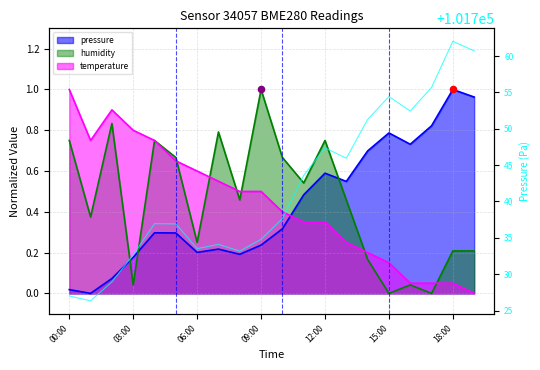

Between 13 and 7, which is larger?

13